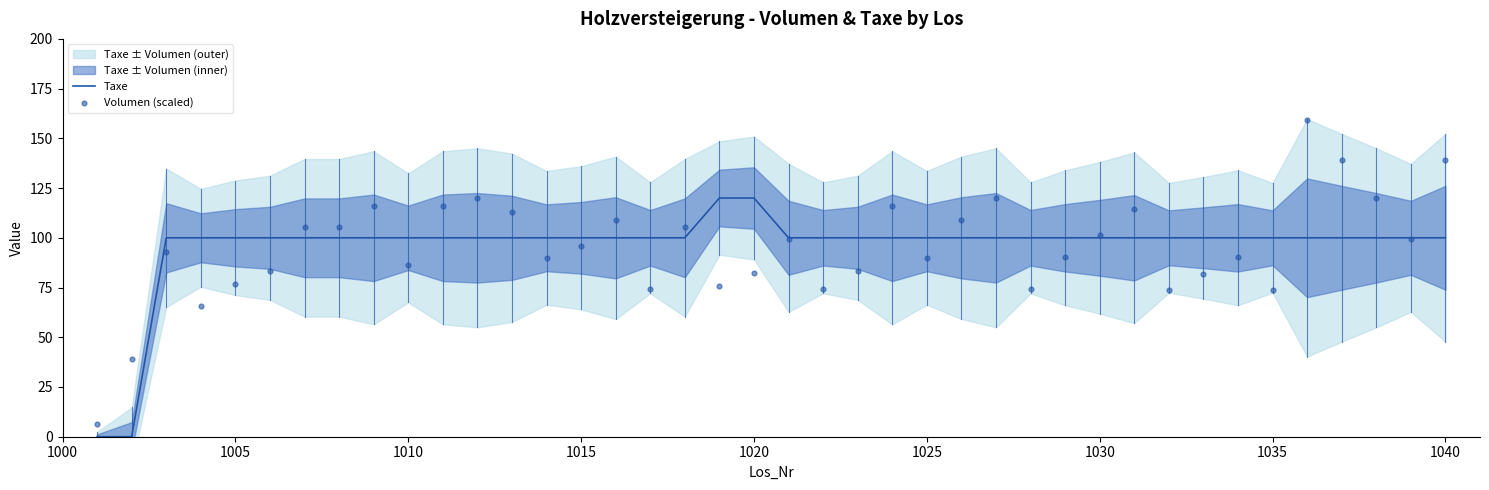

The Taxe series shows 176 at 1025. True or false?

False